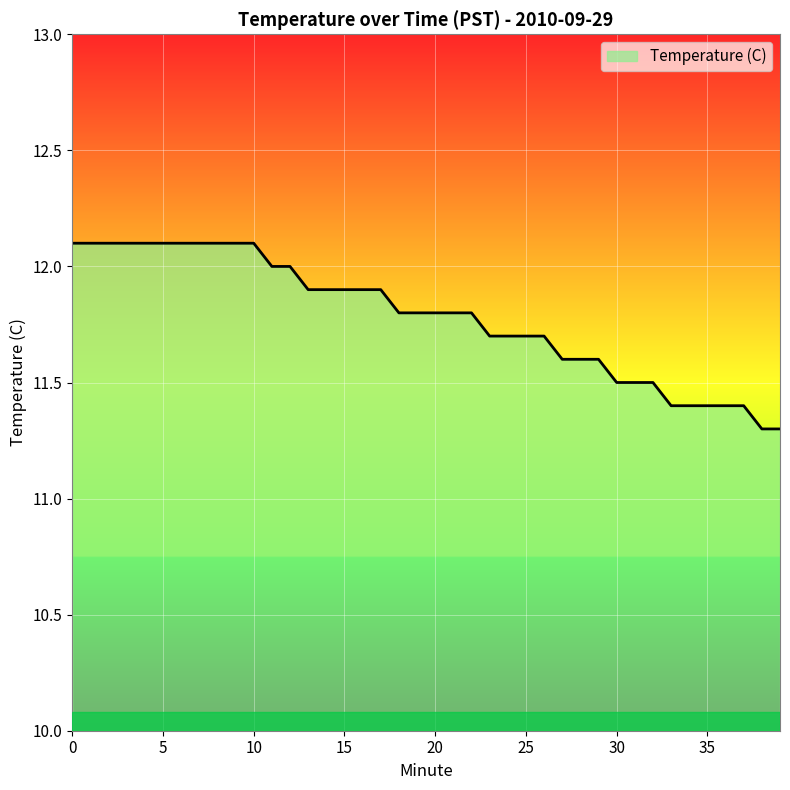

What is the difference between the maximum and minimum values?

0.8